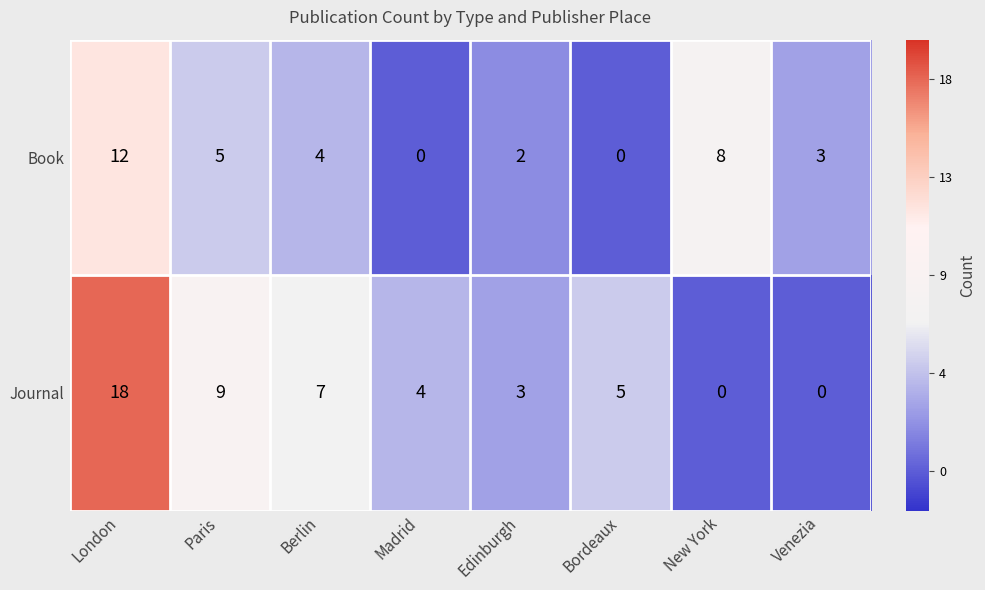

Which category has the highest value across all series?

London